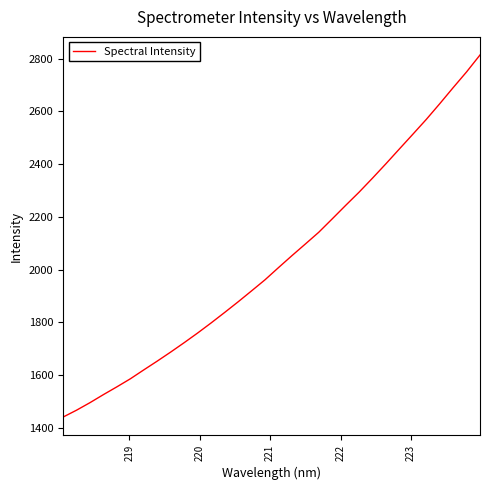

What is the smallest value displayed?

1441.2